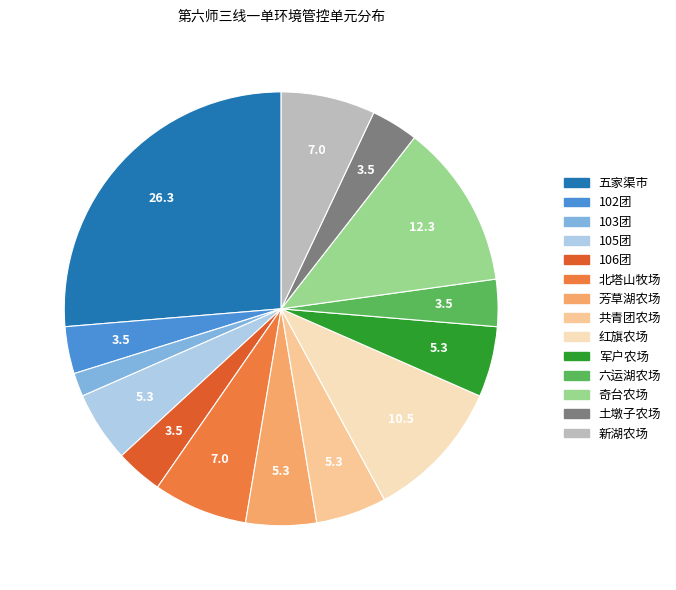

How many segments does this pie chart have?

14